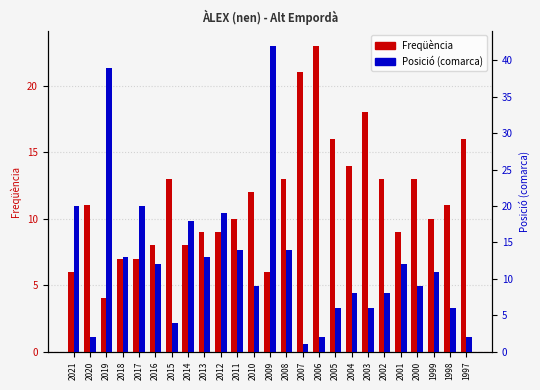

Where is Freqüència nearest to the value 13?

2015